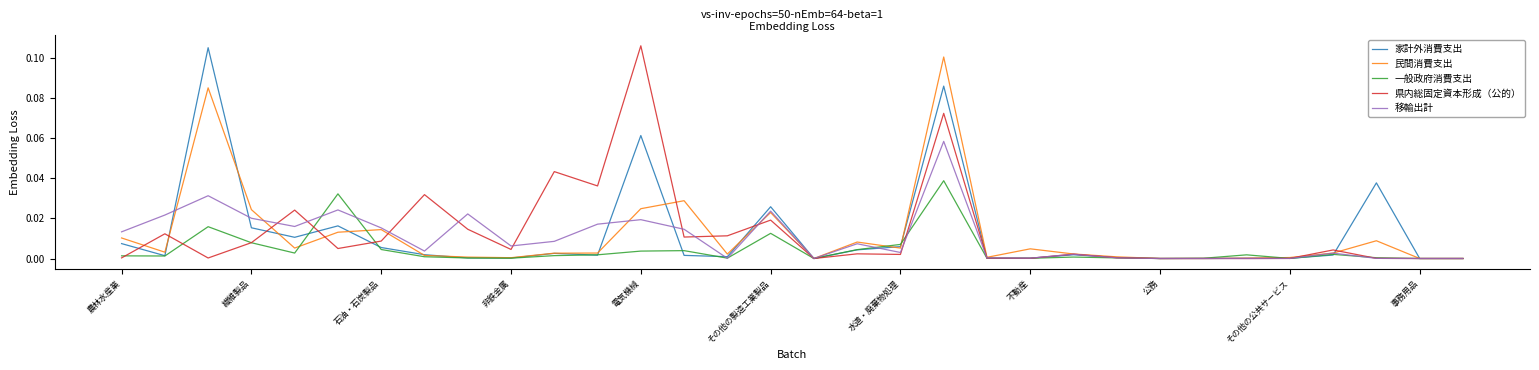

Does the chart have visible grid lines?

No